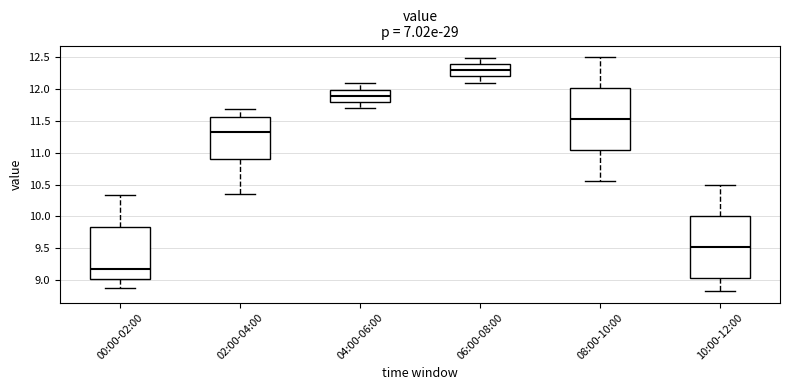

Which box has the highest median line?

06:00-08:00